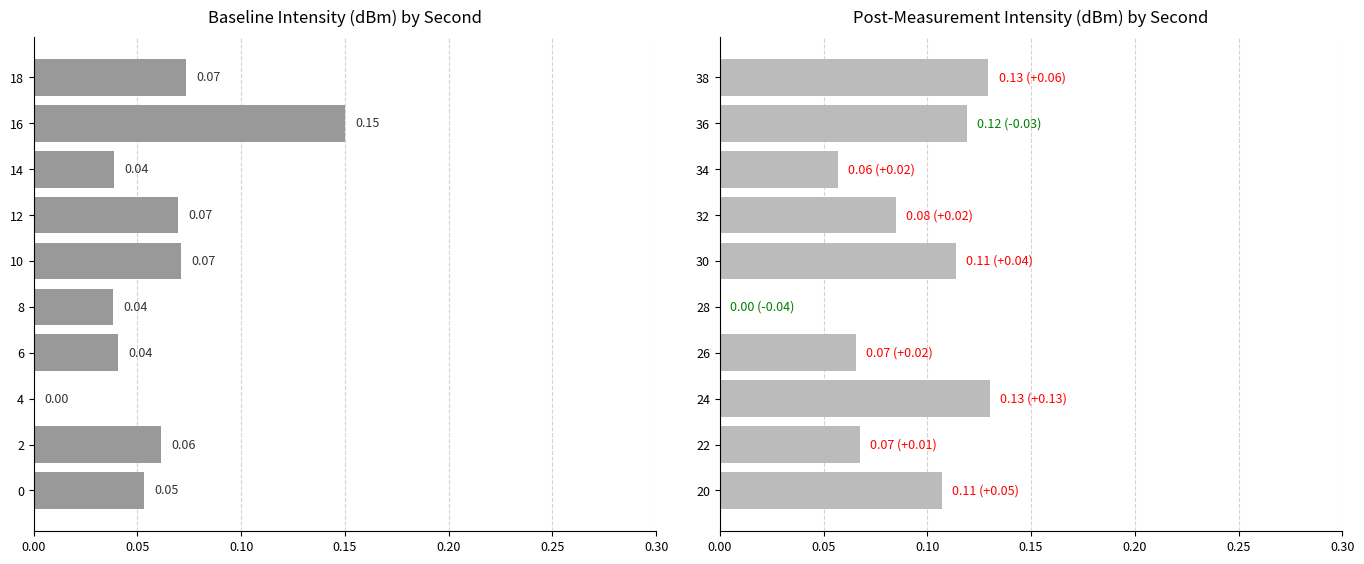

How many values in Baseline Intensity are above zero?

9